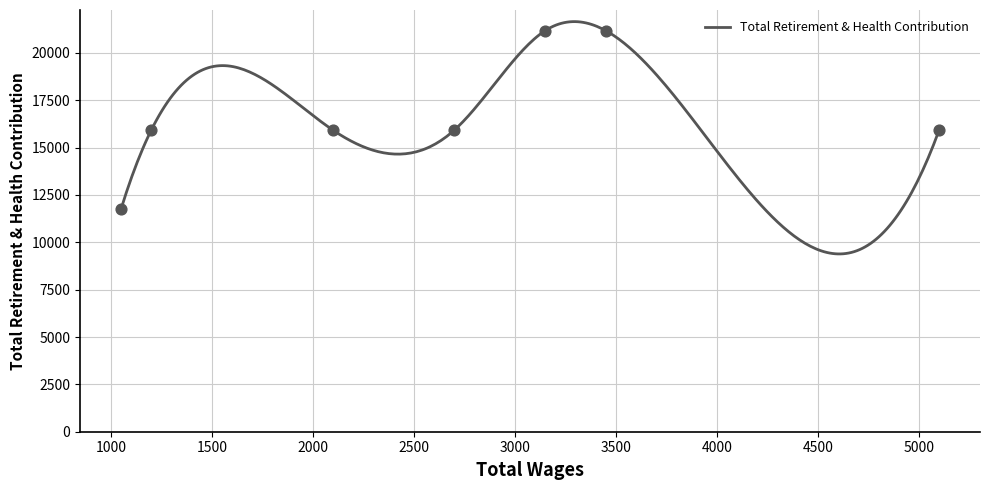

Approximately how many times larger is the value at 1200.0 compared to 3150.0?

0.8